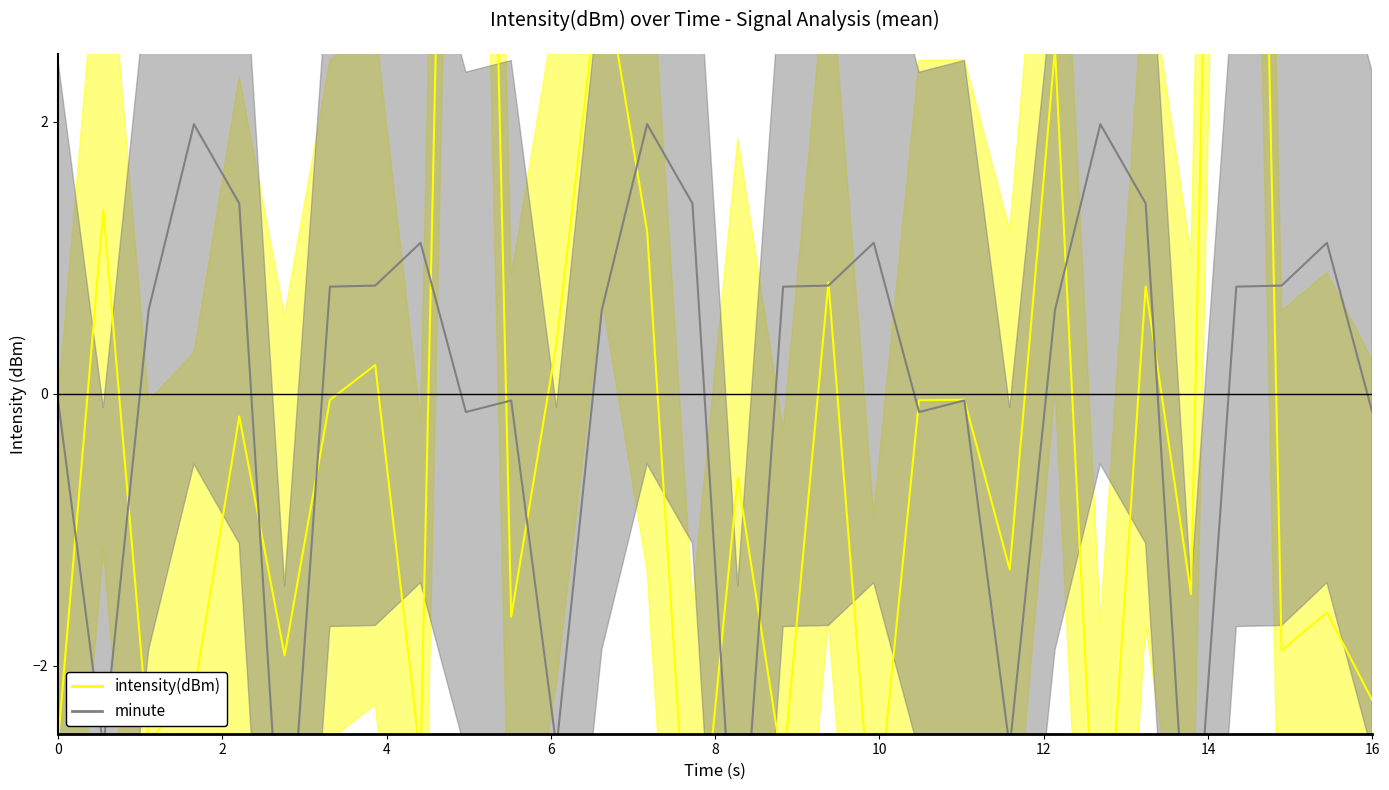

How many interior local peaks does the minute mean series have?

8